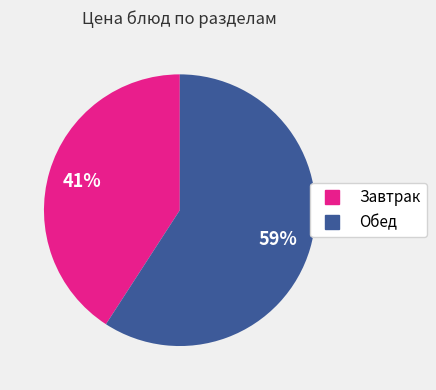

Is there any slice that represents more than half of the pie?

Yes